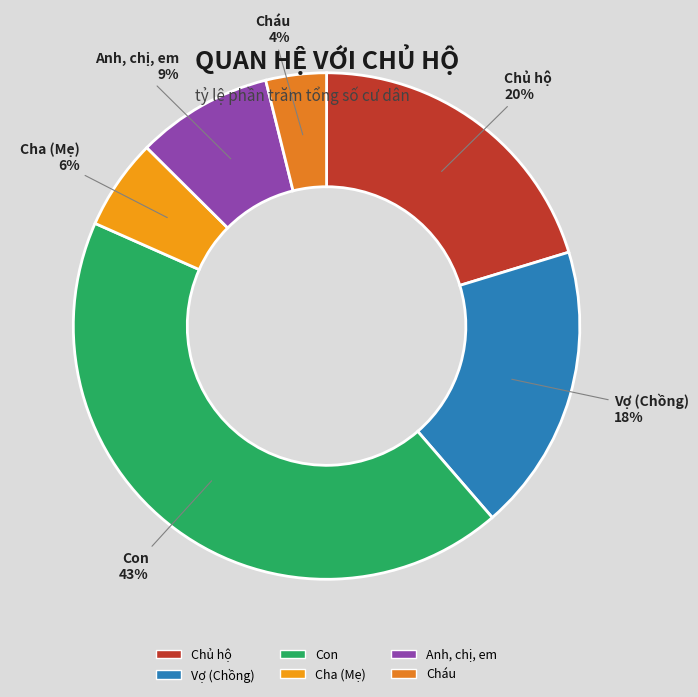

How many slices are in this pie chart?

6